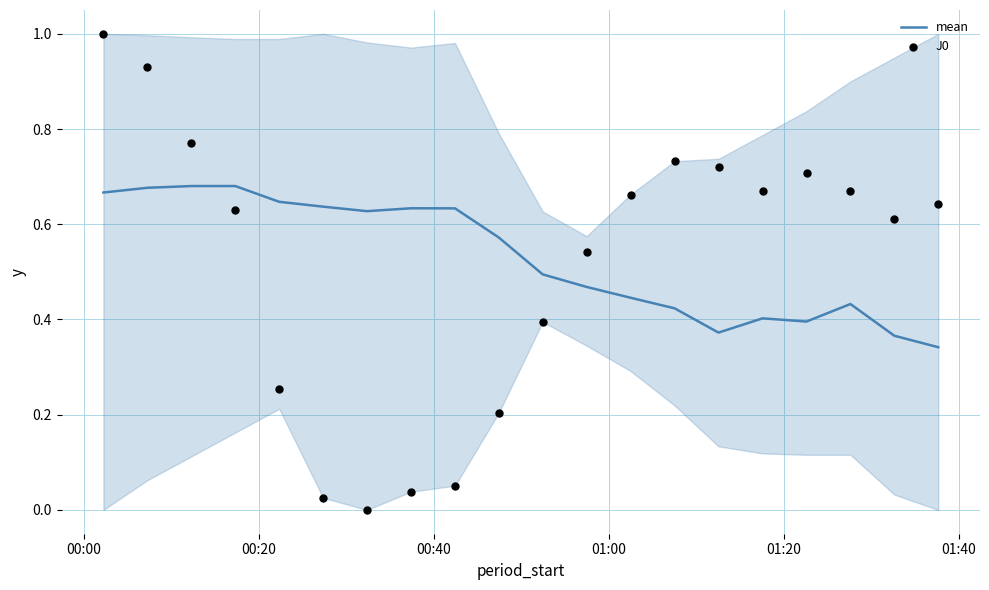

Which series contains the highest Y value?

J0